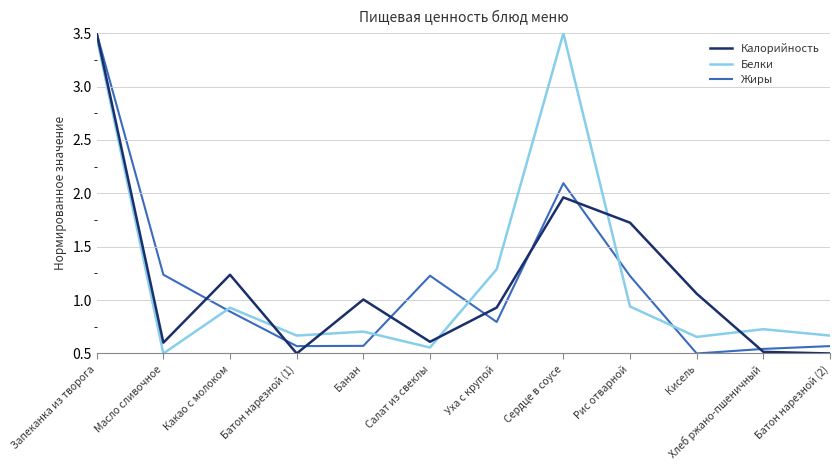

True or false: Калорийность has a value of 1.2 at Запеканка из творога.

False